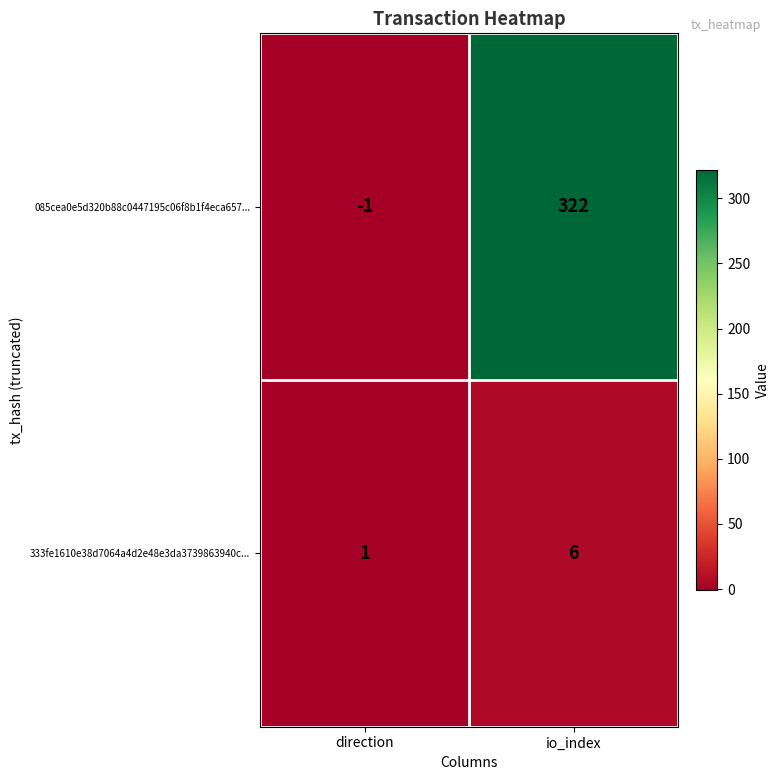

True or false: 333fe1610e38d7064a4d2e48e3da3739863940c... has a value of 3 at io_index.

False